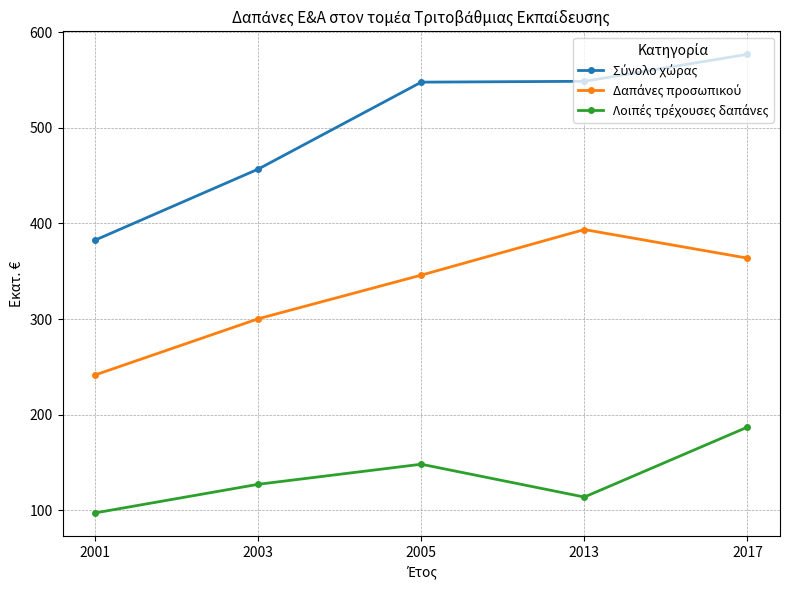

What is the maximum value shown in the chart?

576.9